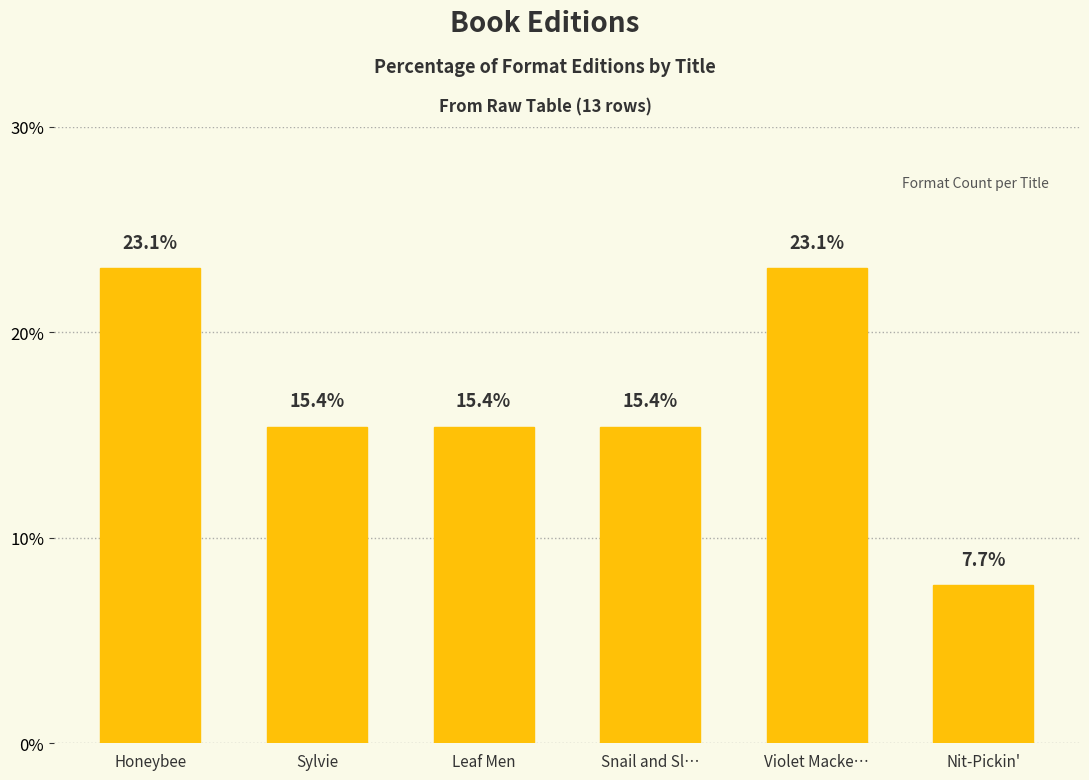

What is the approximate value at Violet Macke…?

23.1